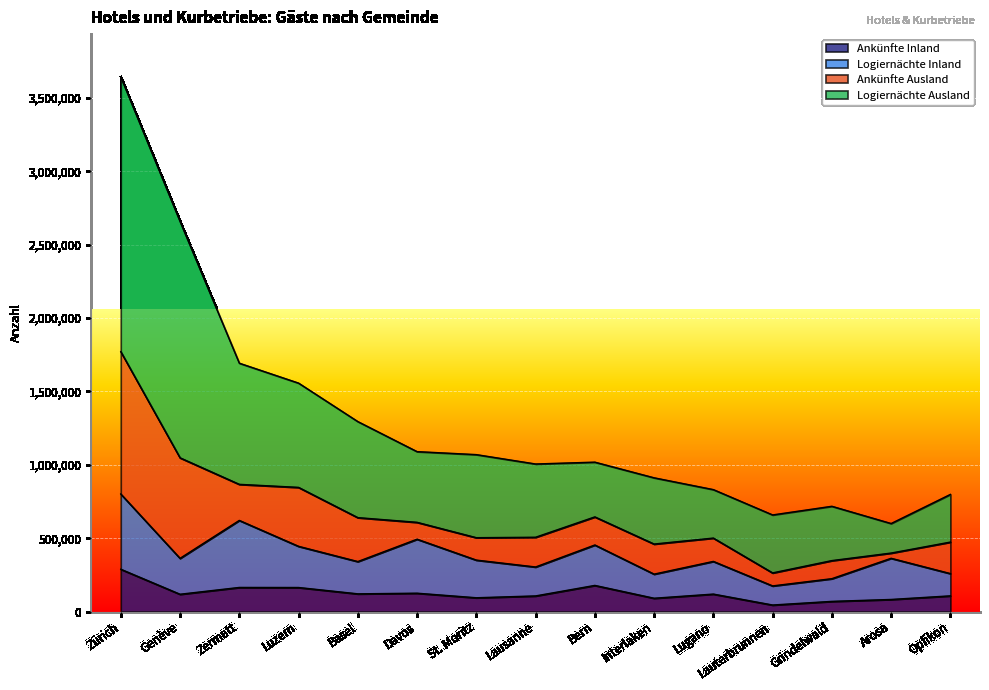

What is the total value across all series at Genève?

2659614